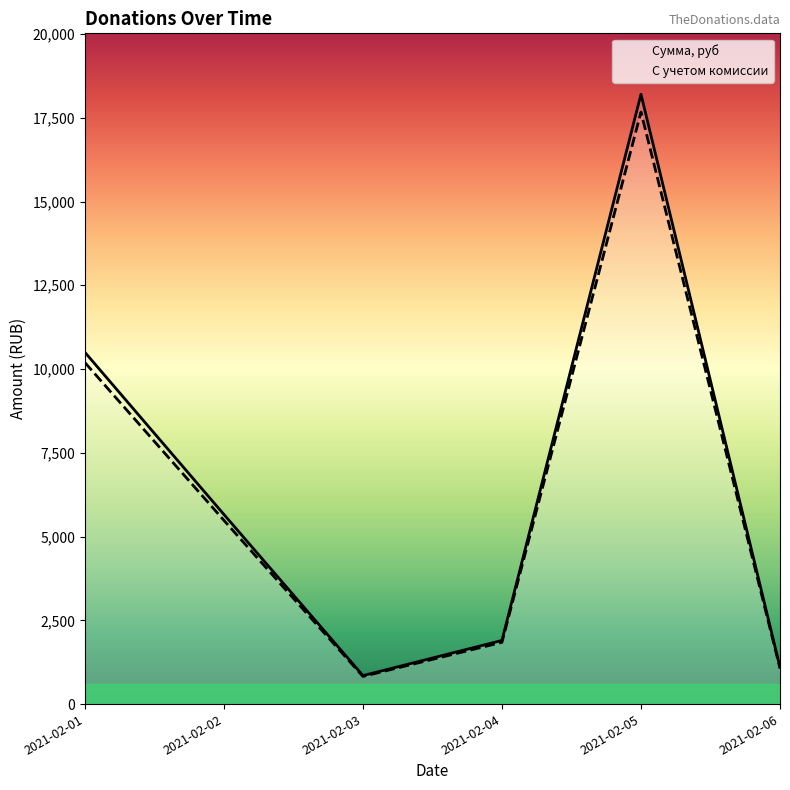

At which category does С учетом комиссии reach its first local peak?

2021-02-05